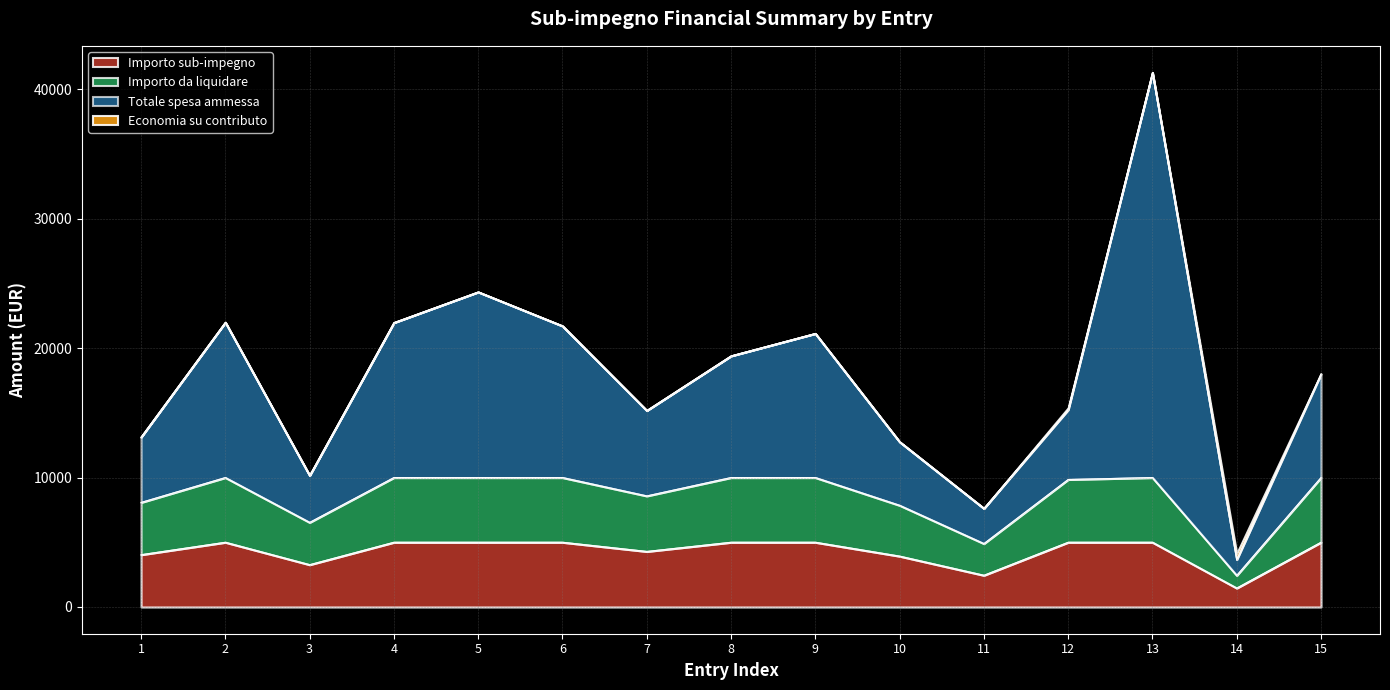

How many interior local valleys does the Importo da liquidare series have?

4